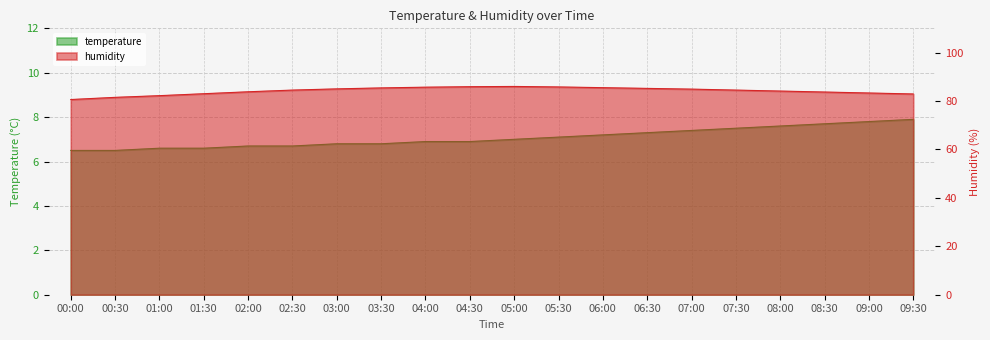

True or false: temperature and humidity cross at least once.

False